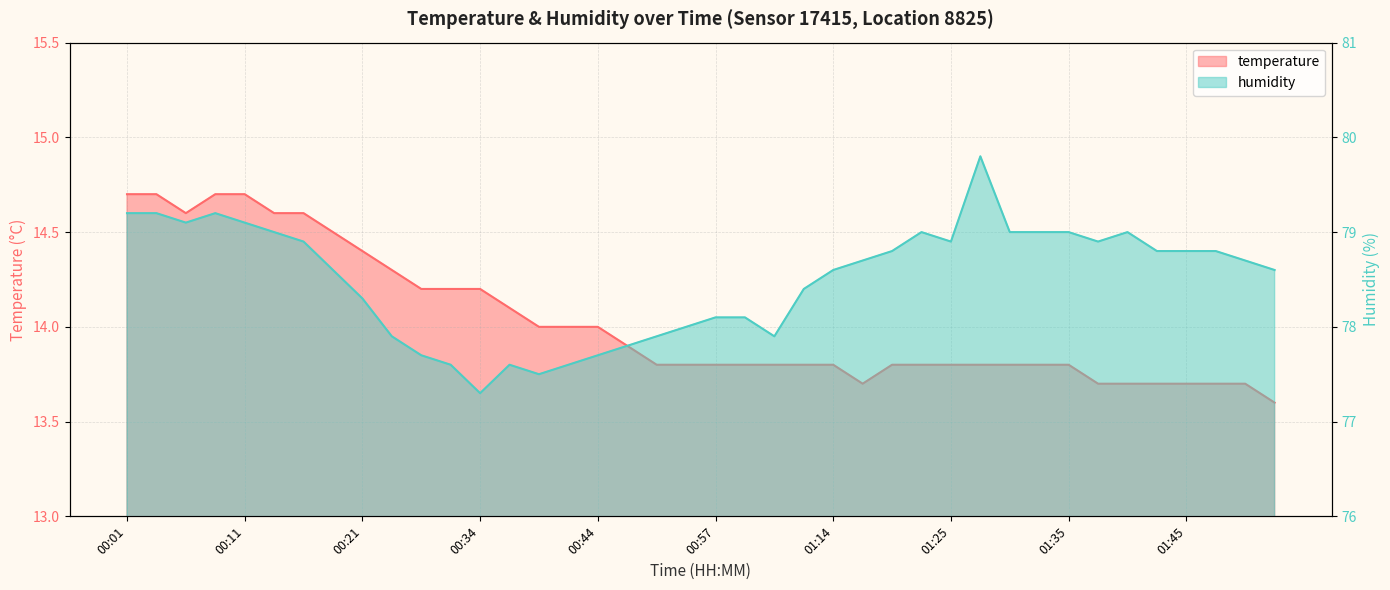

How many interior local peaks does the humidity series have?

5